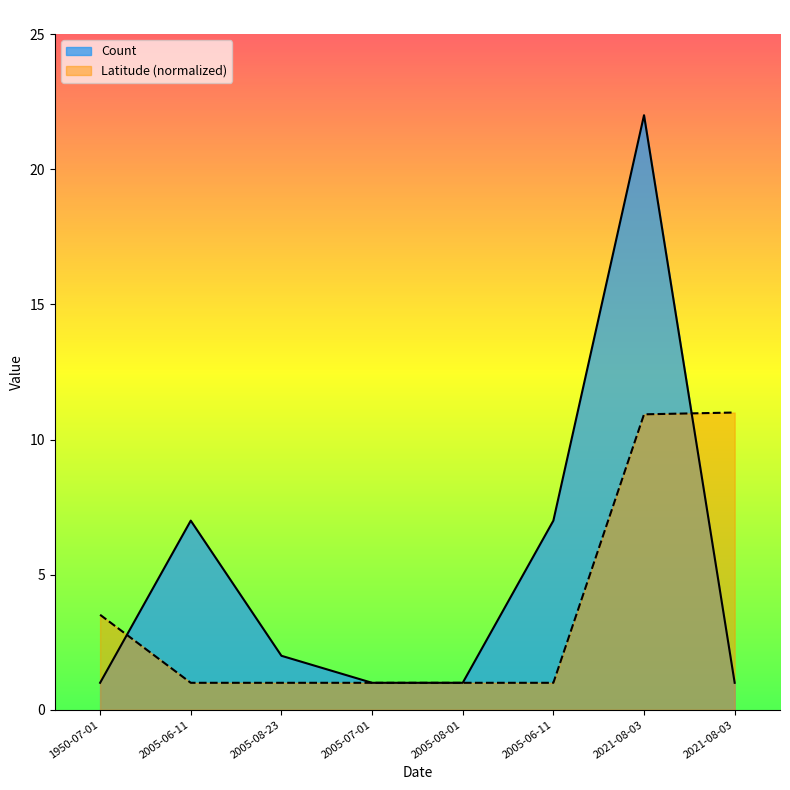

What is the approximate value of Latitude at 1950-07-01?

3.5